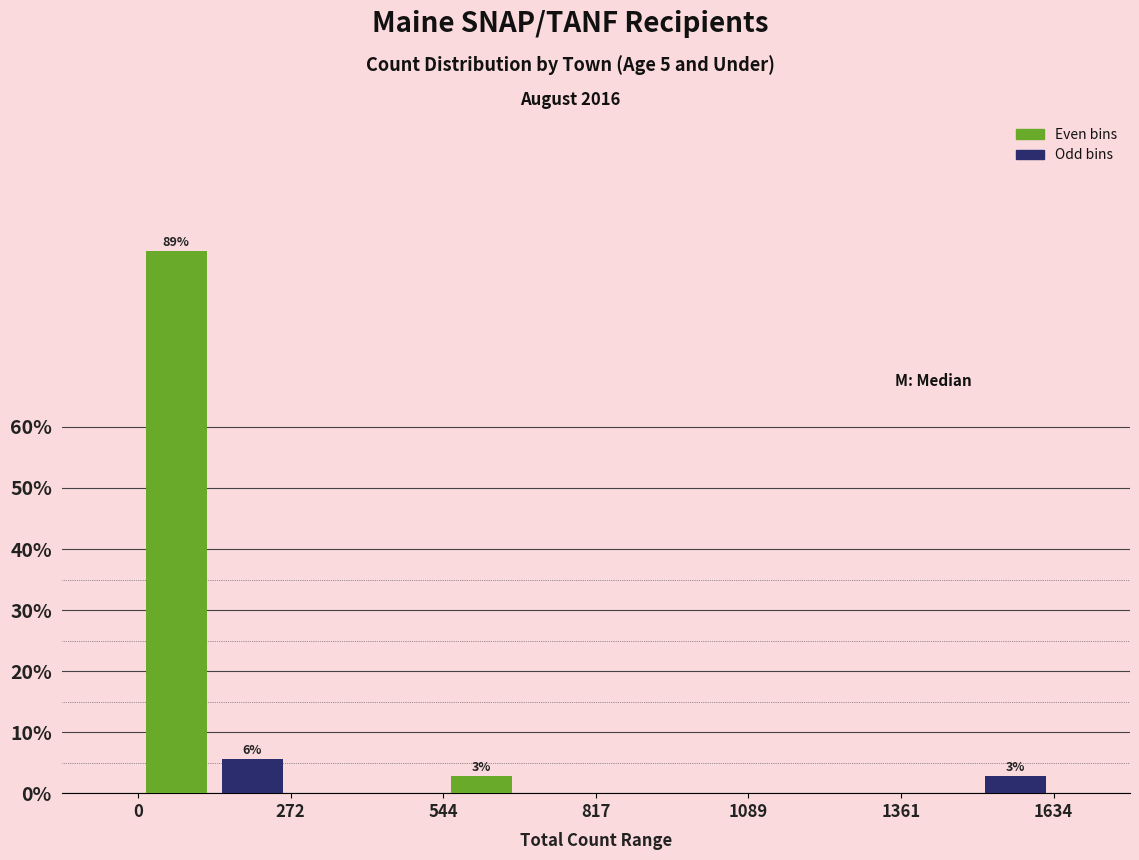

Read against the x-axis, roughly where is the centre of the tallest bar?

50